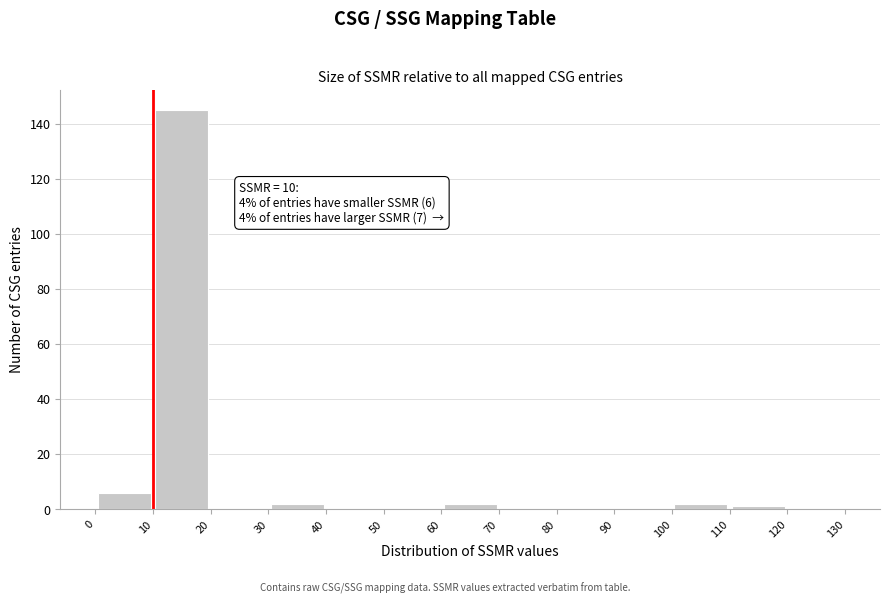

Over which range of the x-axis is the bar tallest?

10 to 20